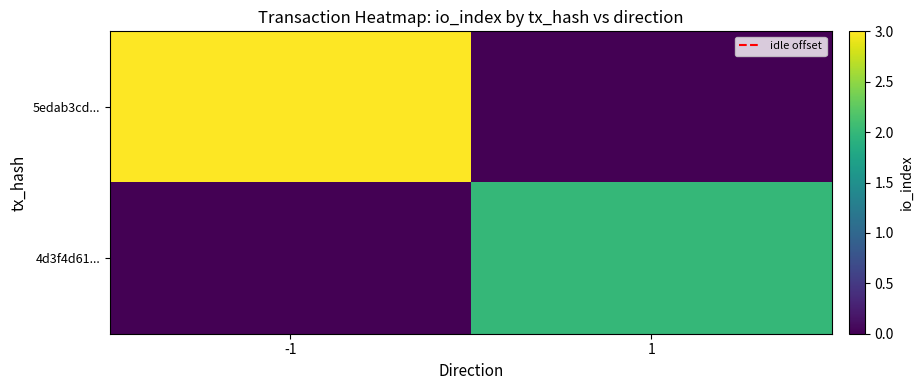

At how many categories does at least one series exceed 2?

1